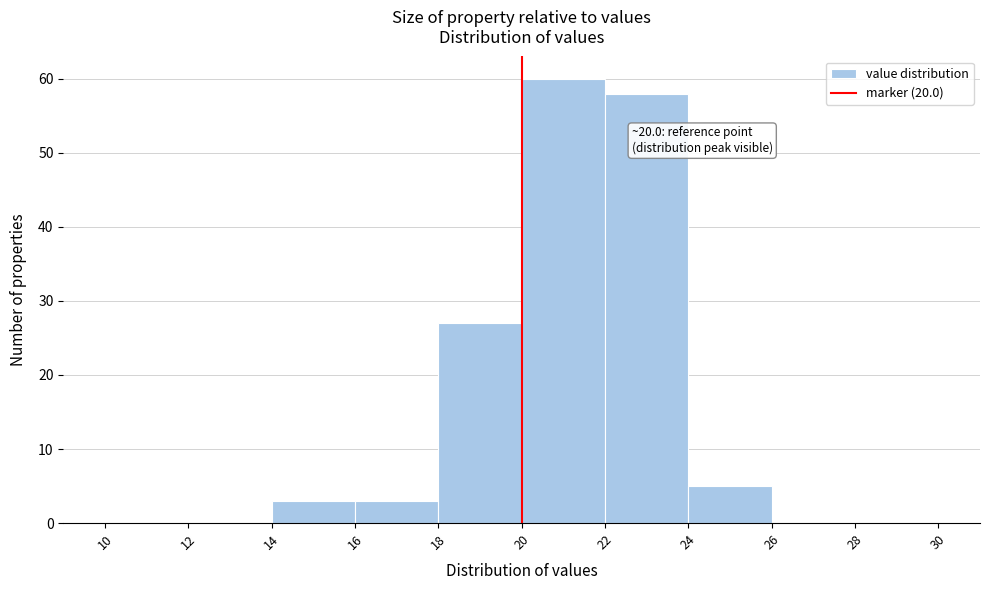

Which range on the x-axis has the tallest bar?

20 to 22